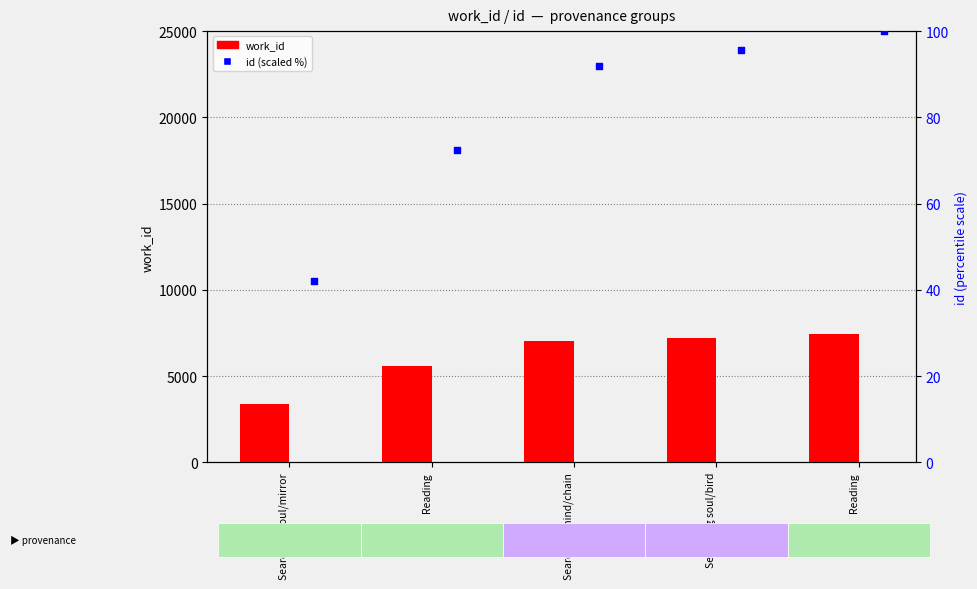

At which category is the sum across all series the highest?

Reading